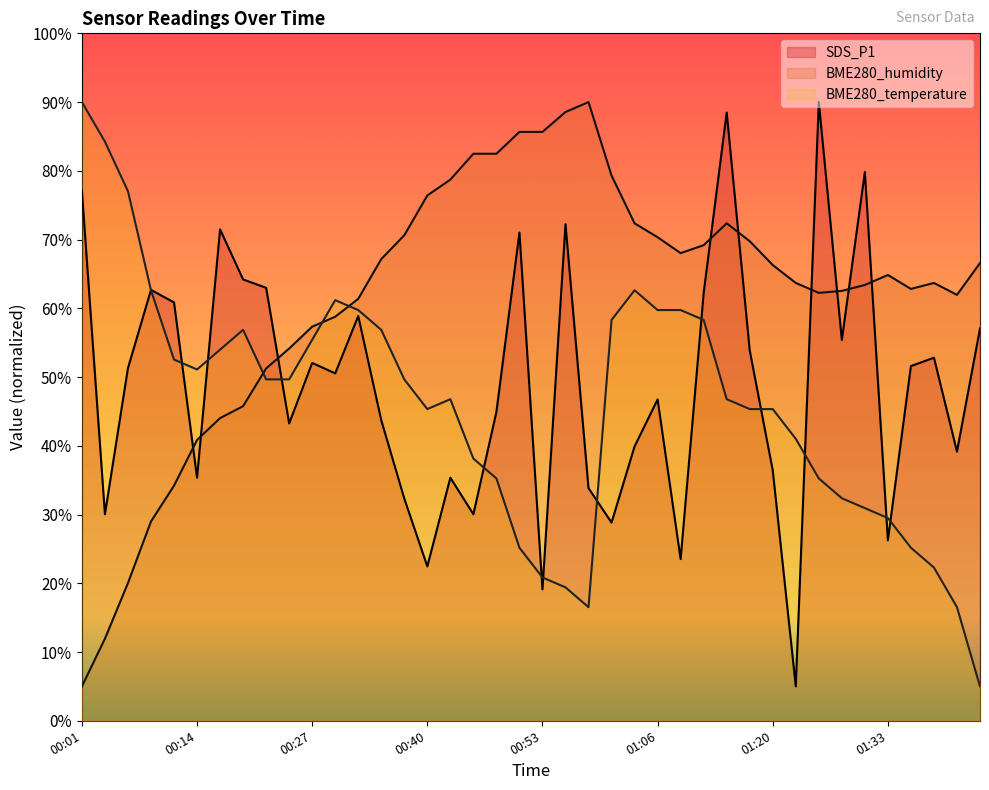

How many lines are shown in the chart?

3